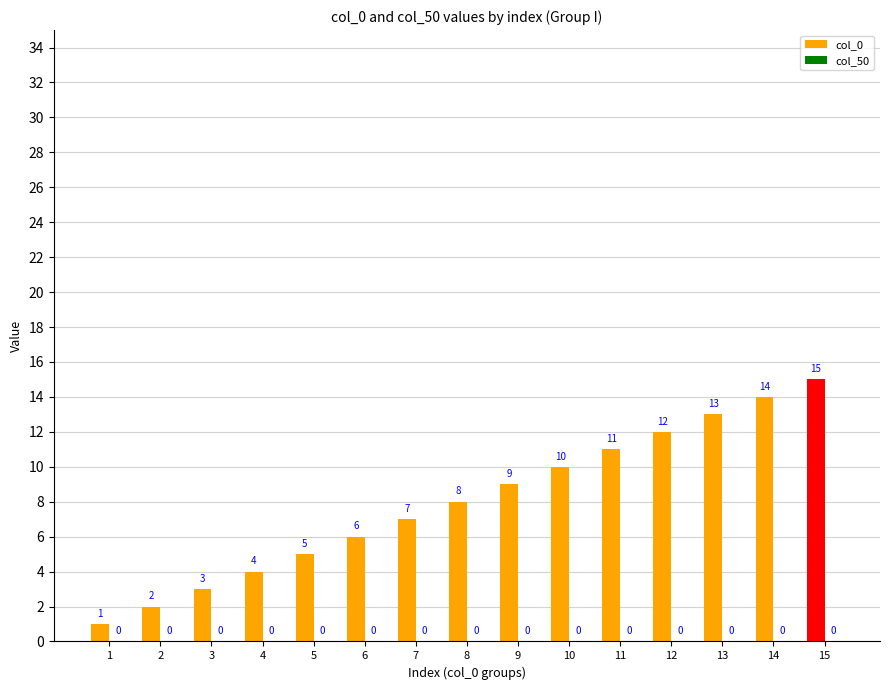

Which category has the highest value across all series?

15